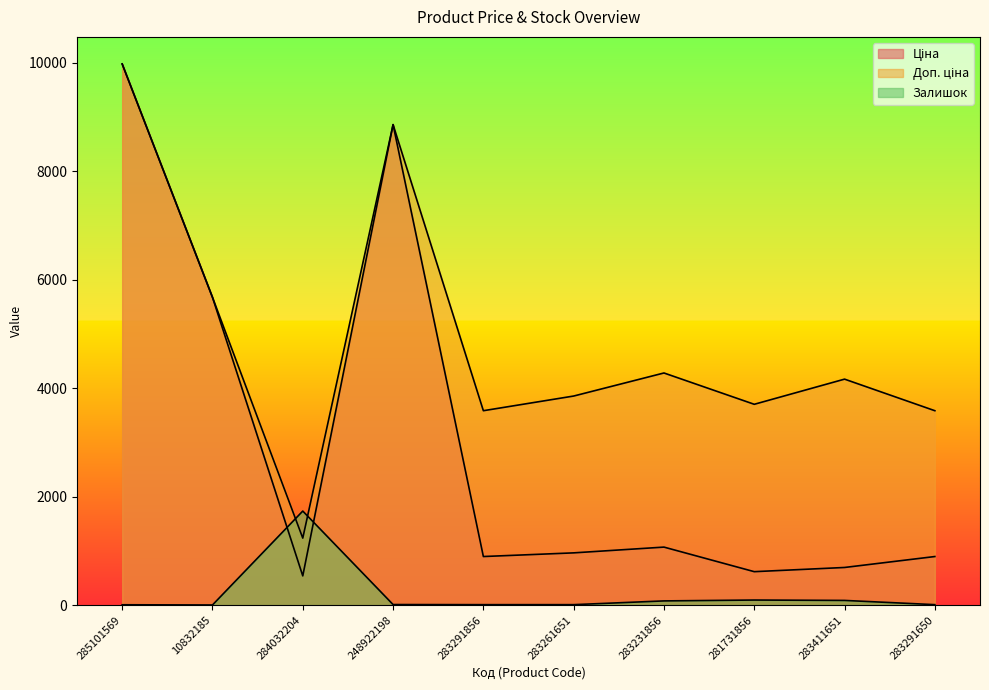

True or false: Доп. ціна and Ціна intersect in this chart.

False